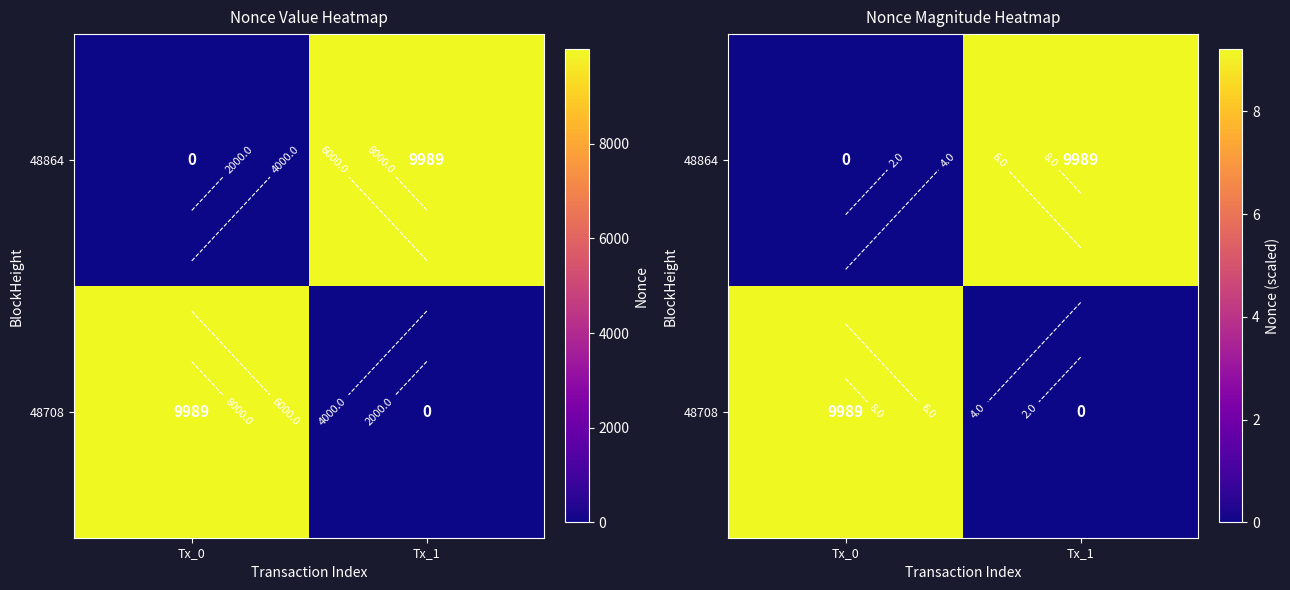

What is the spread (max minus min) of values at Tx_1?

9.2